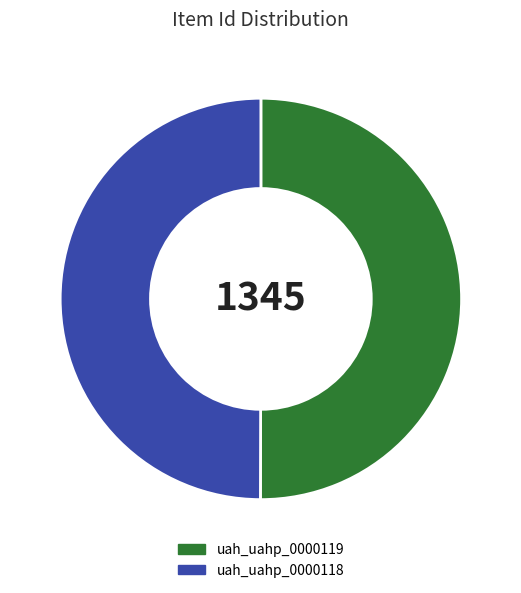

Combined, do uah_uahp_0000119 and uah_uahp_0000118 account for over 50%?

Yes